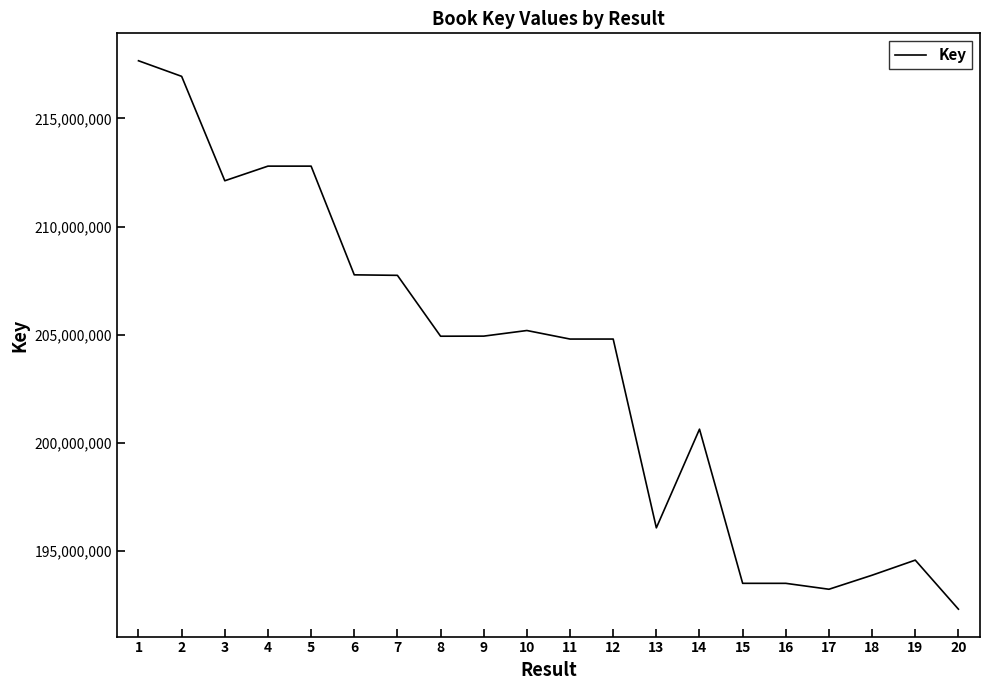

Read the value at 5, to the nearest 100.

212793200